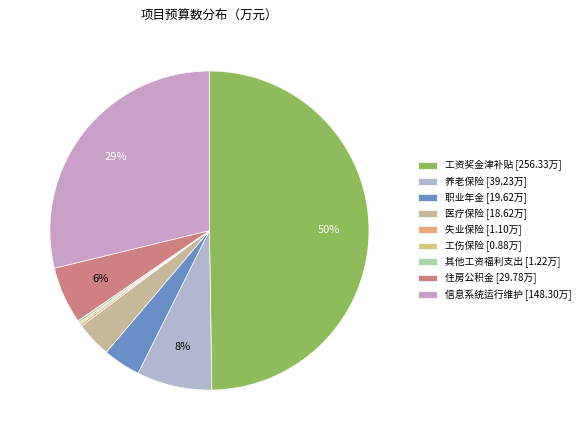

To the nearest percent, what portion does 医疗保险 represent?

4%